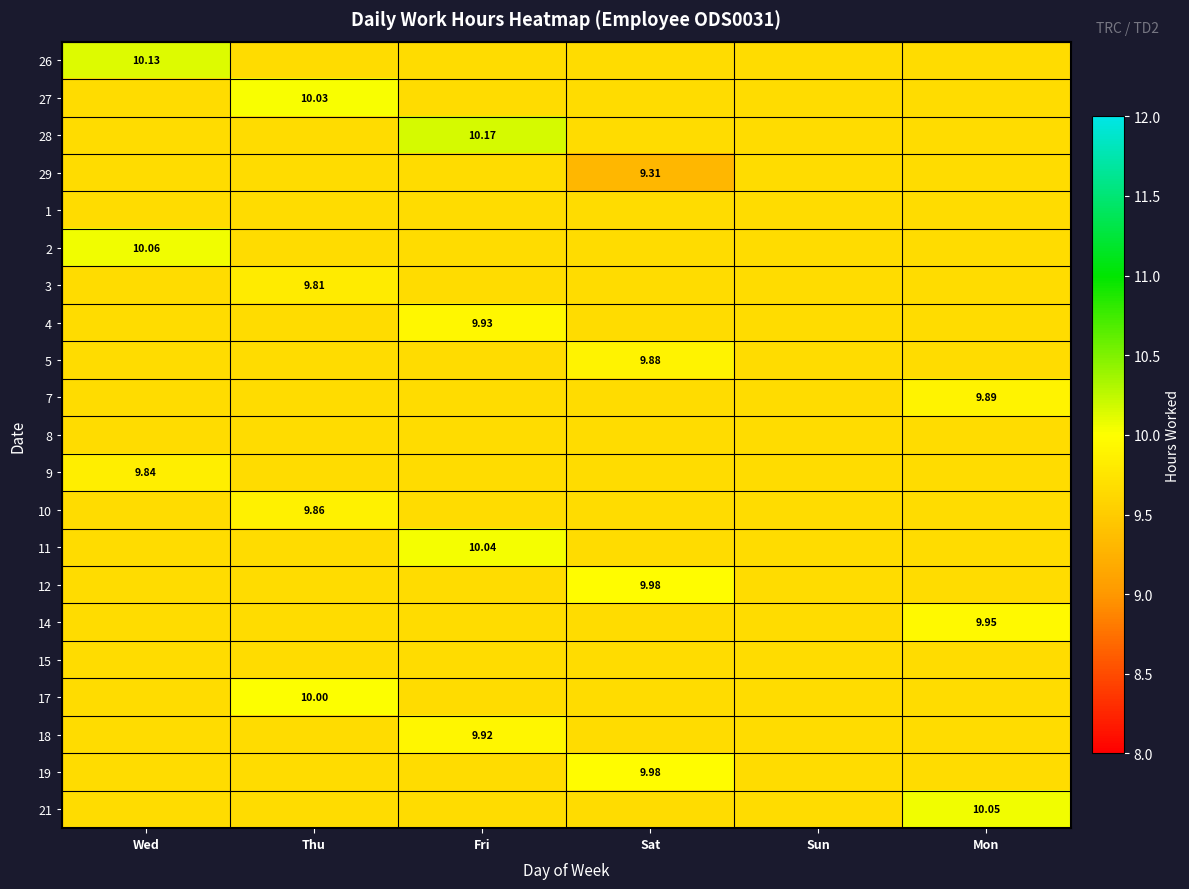

What is the maximum value shown in the chart?

10.2